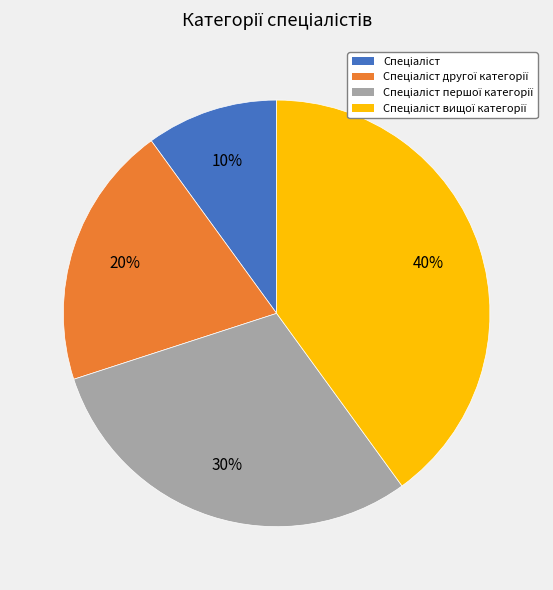

Is there any slice that represents more than half of the pie?

No